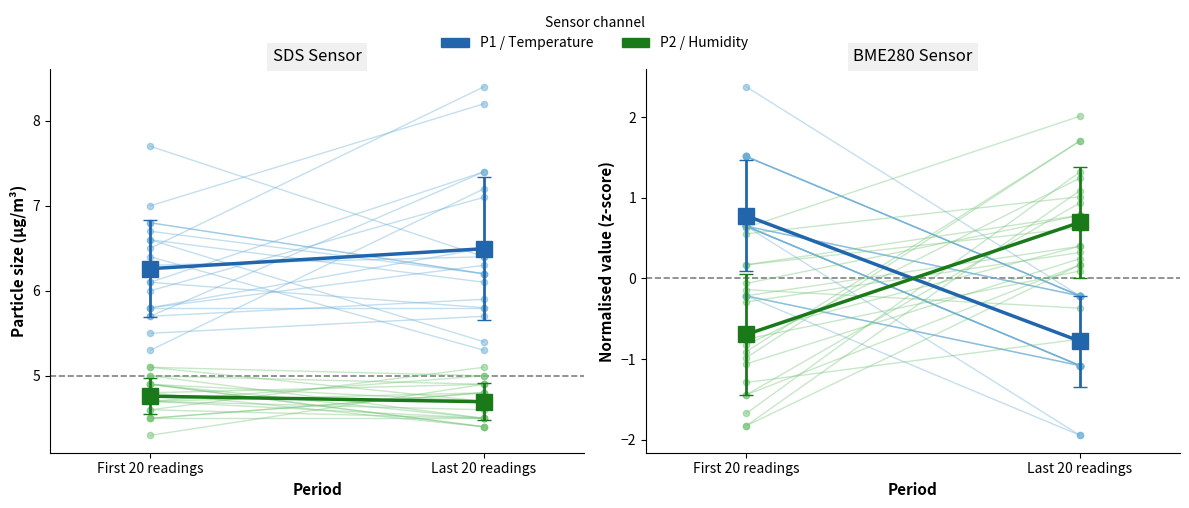

Which series has the largest Y range (max minus min)?

BME280_temperature